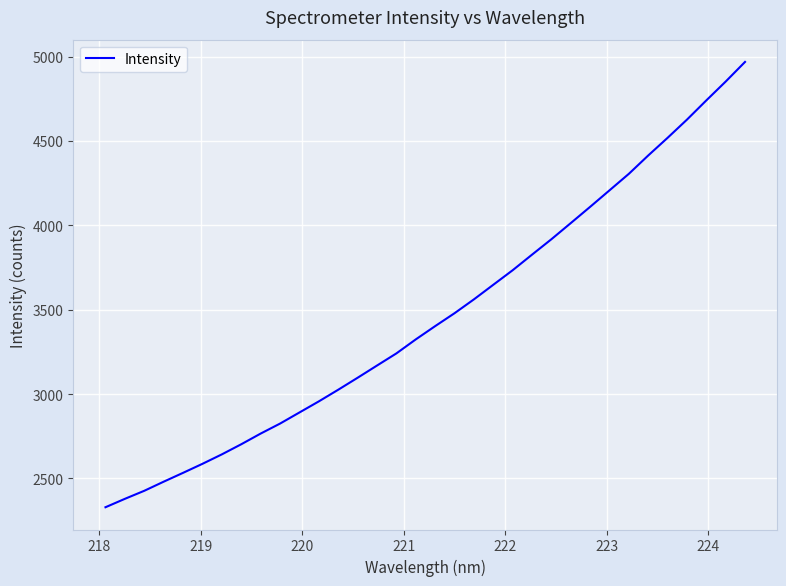

What is the maximum value shown in the chart?

4968.5